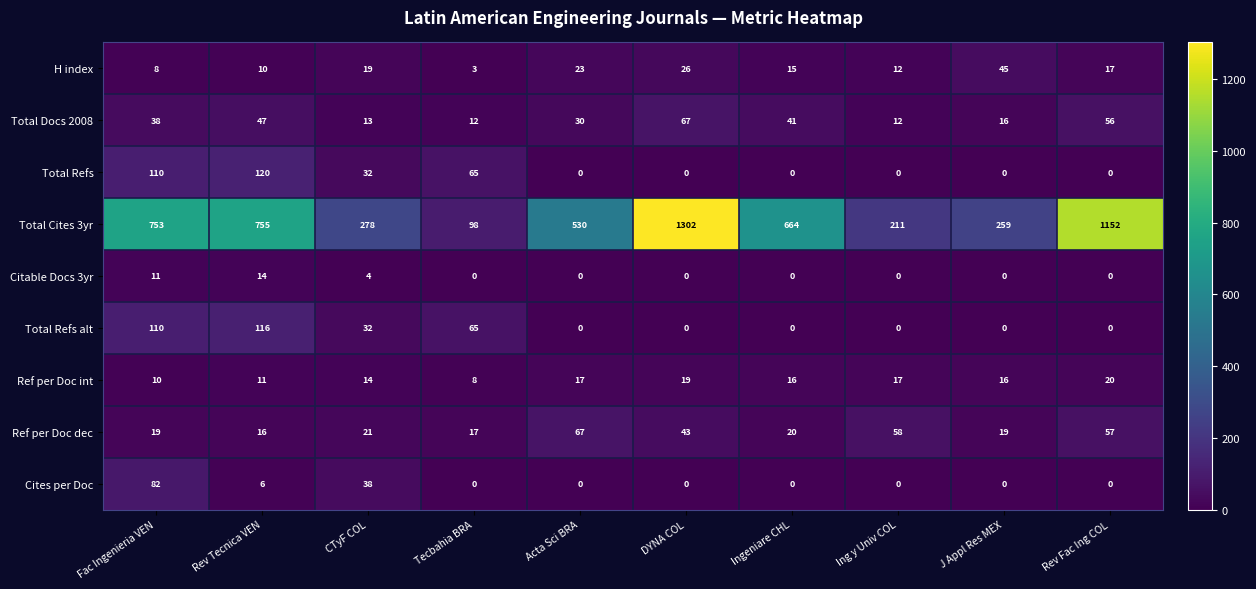

At how many categories does at least one series exceed 573?

5